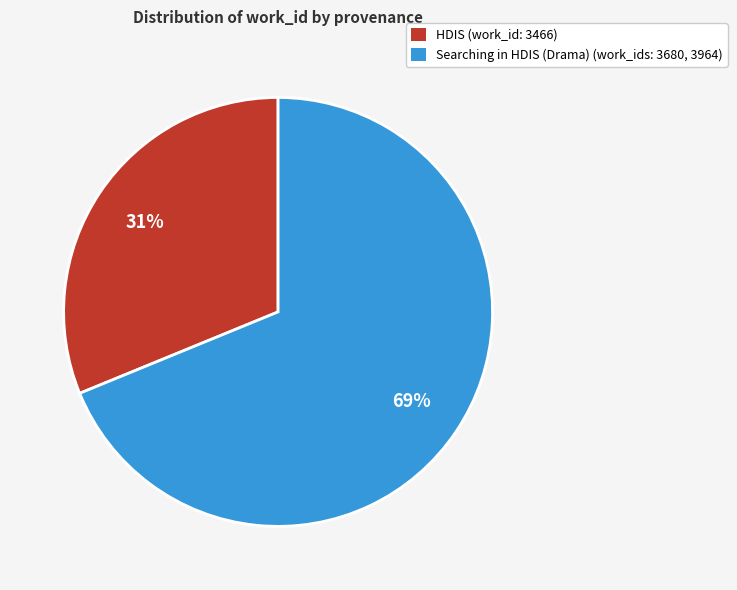

Is there any slice that represents more than half of the pie?

Yes